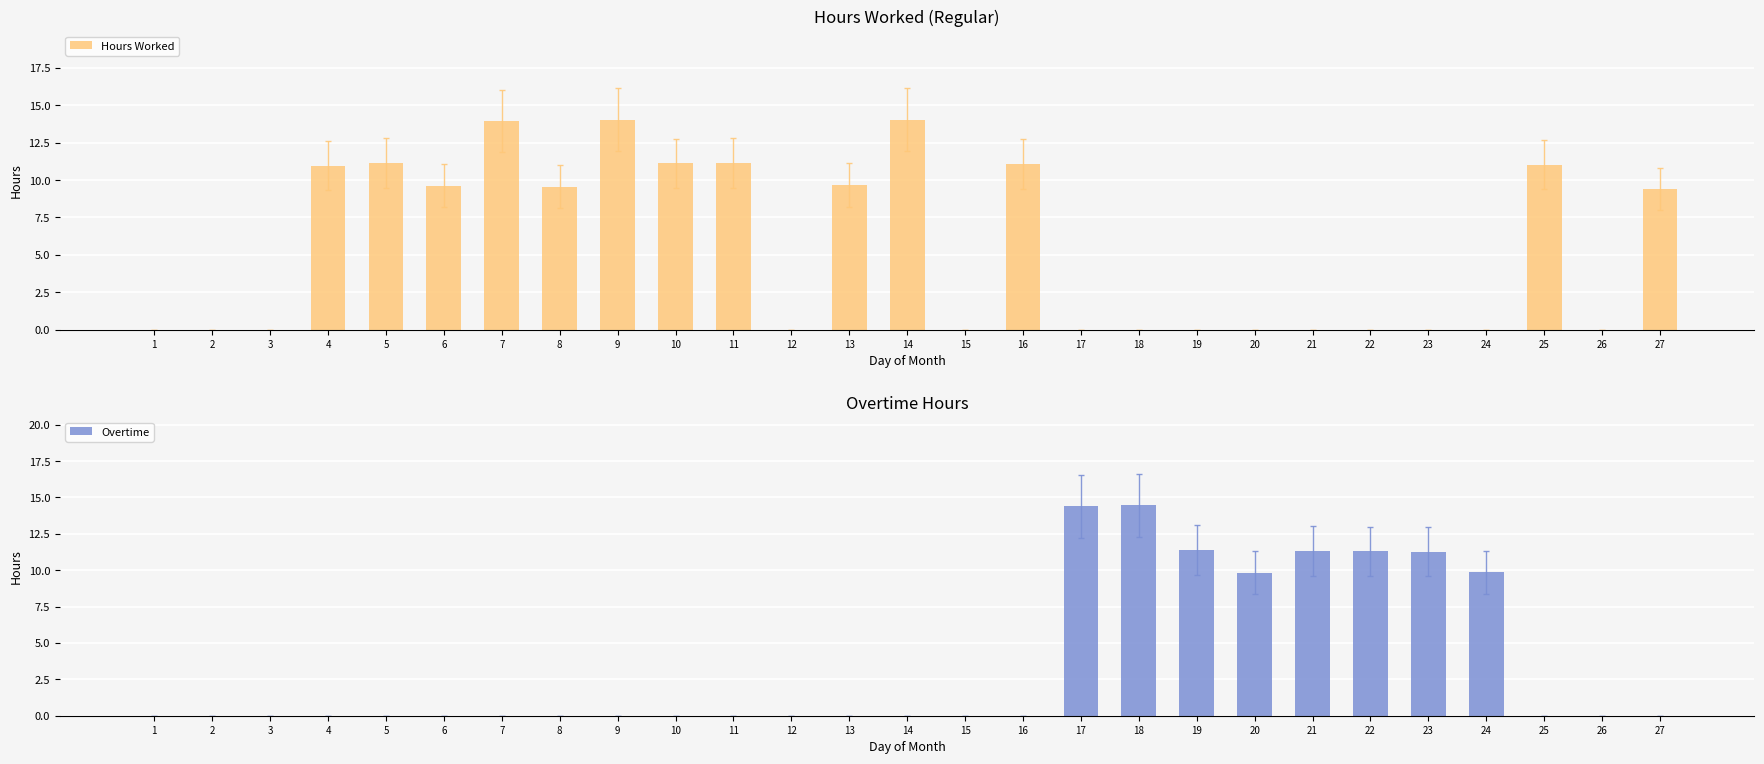

How many groups of bars are there?

27